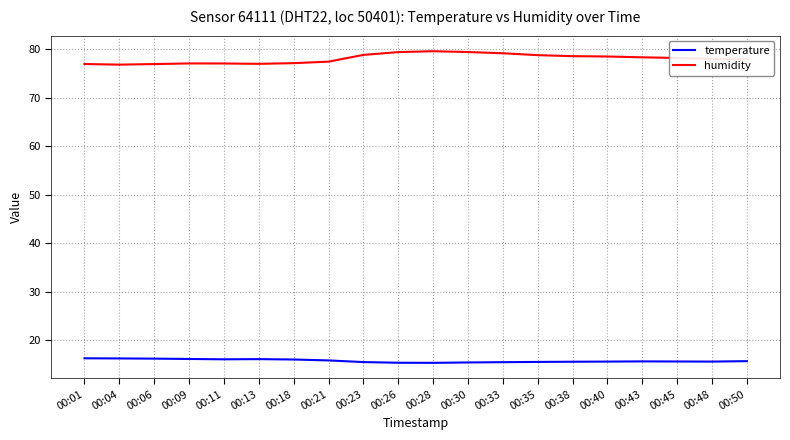

What is the lowest value of the humidity series?

76.8